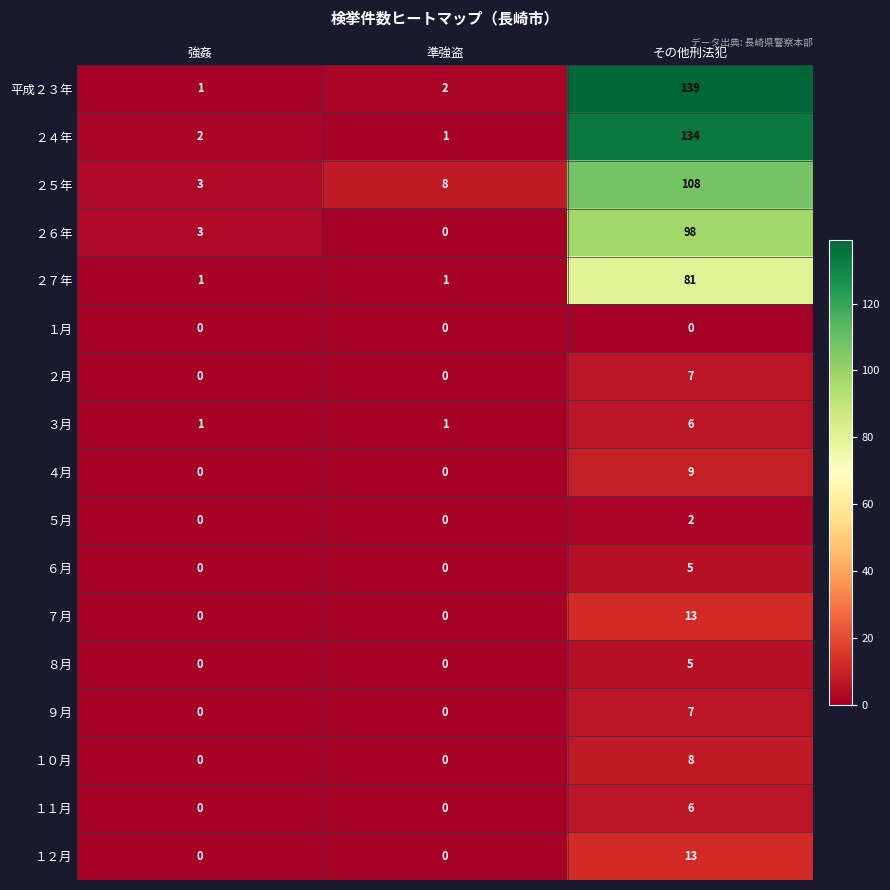

The ４月 series shows 0 at 強姦. True or false?

True